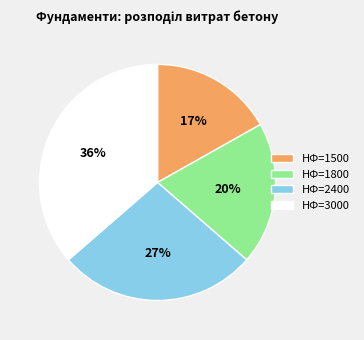

How many slices are in this pie chart?

4